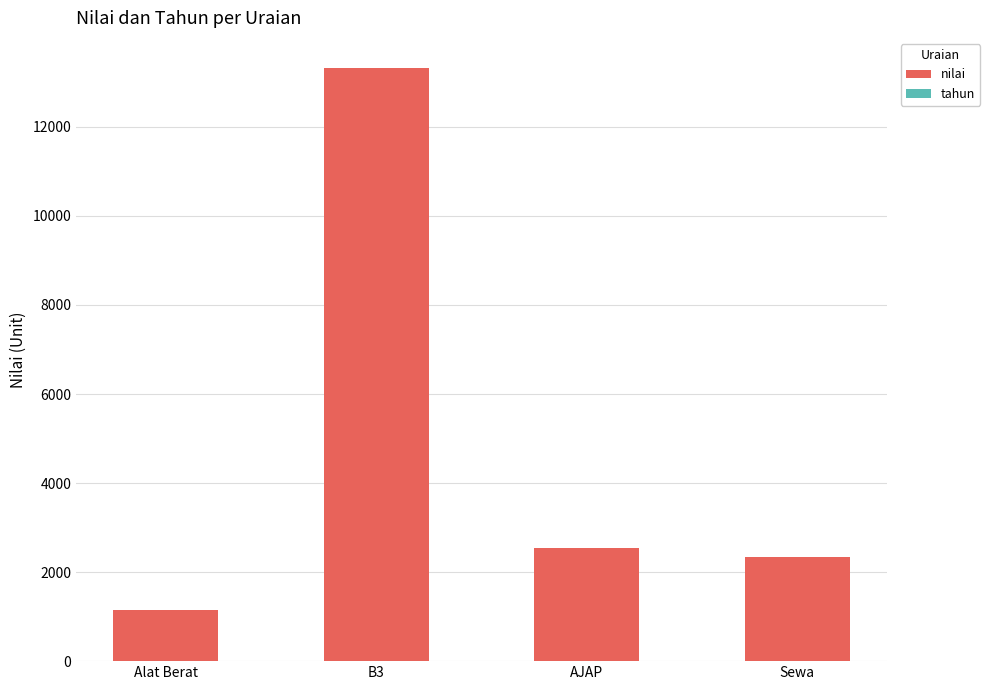

The value of nilai at B3 is 13332. True or false?

True